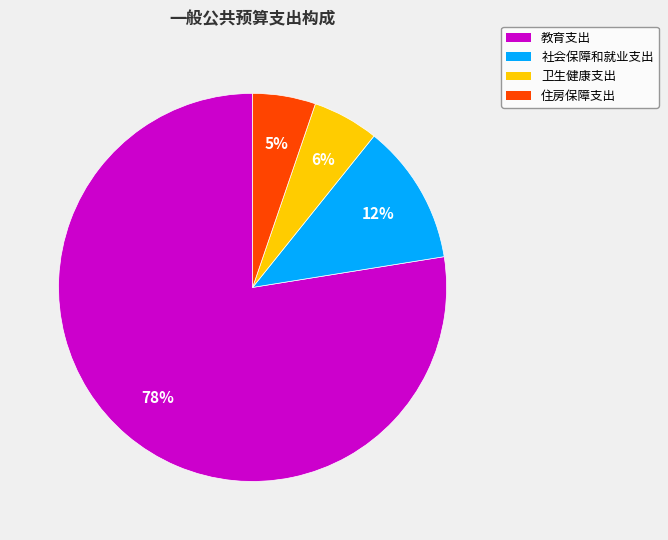

Between 社会保障和就业支出 and 卫生健康支出, which is larger?

社会保障和就业支出